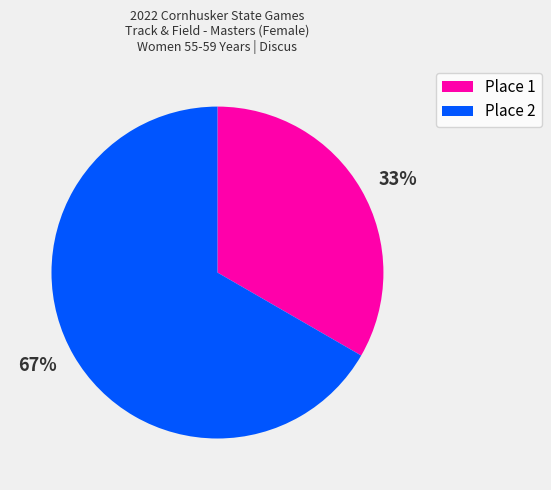

Is there any slice that represents more than half of the pie?

Yes